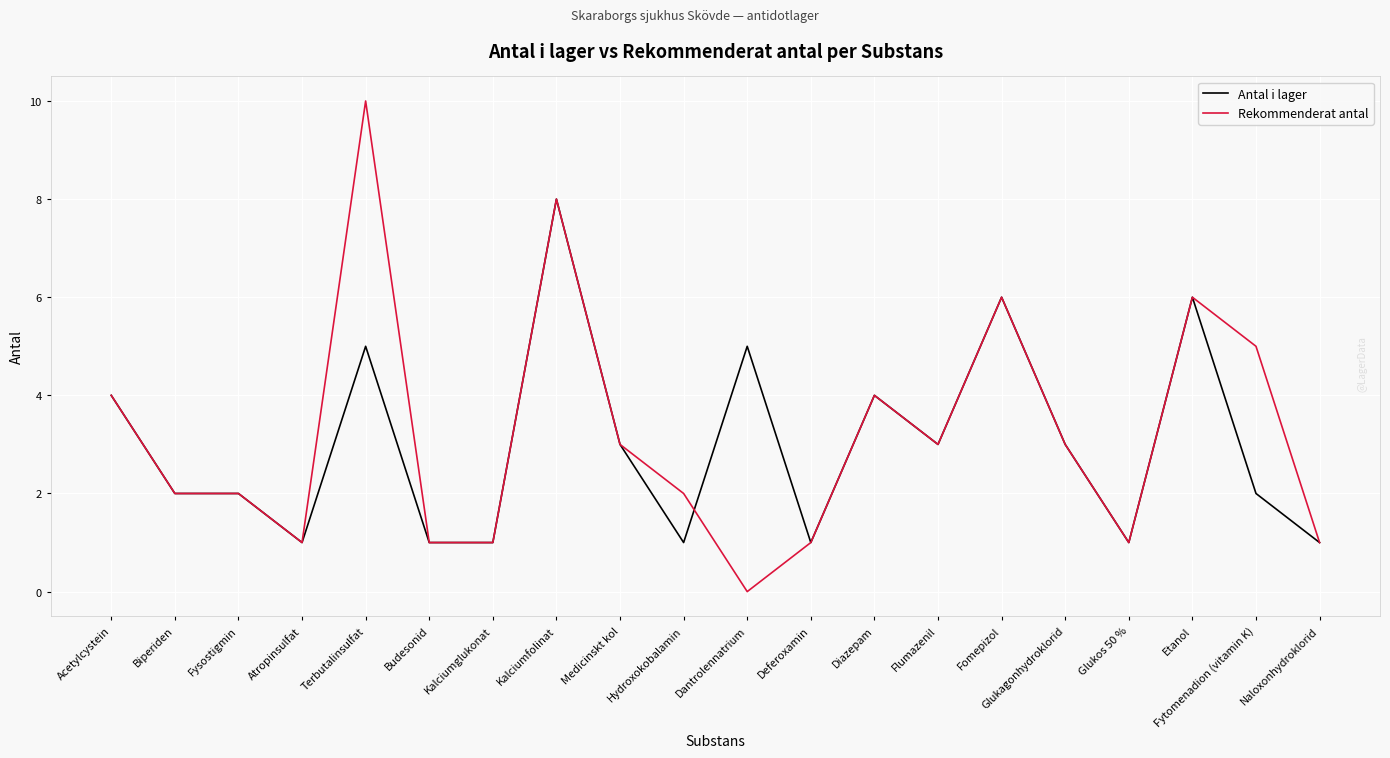

At which category is the sum across all series the highest?

Kalciumfolinat